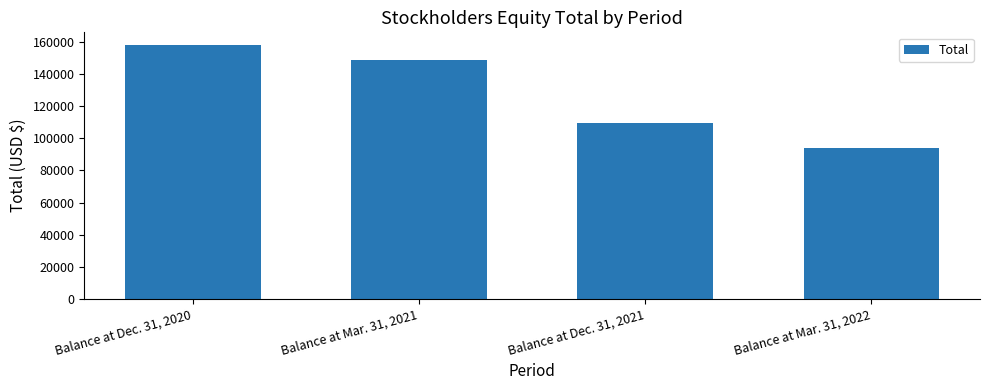

Reading left to right, extract all data points from this chart.

158103	148889	109268	94229